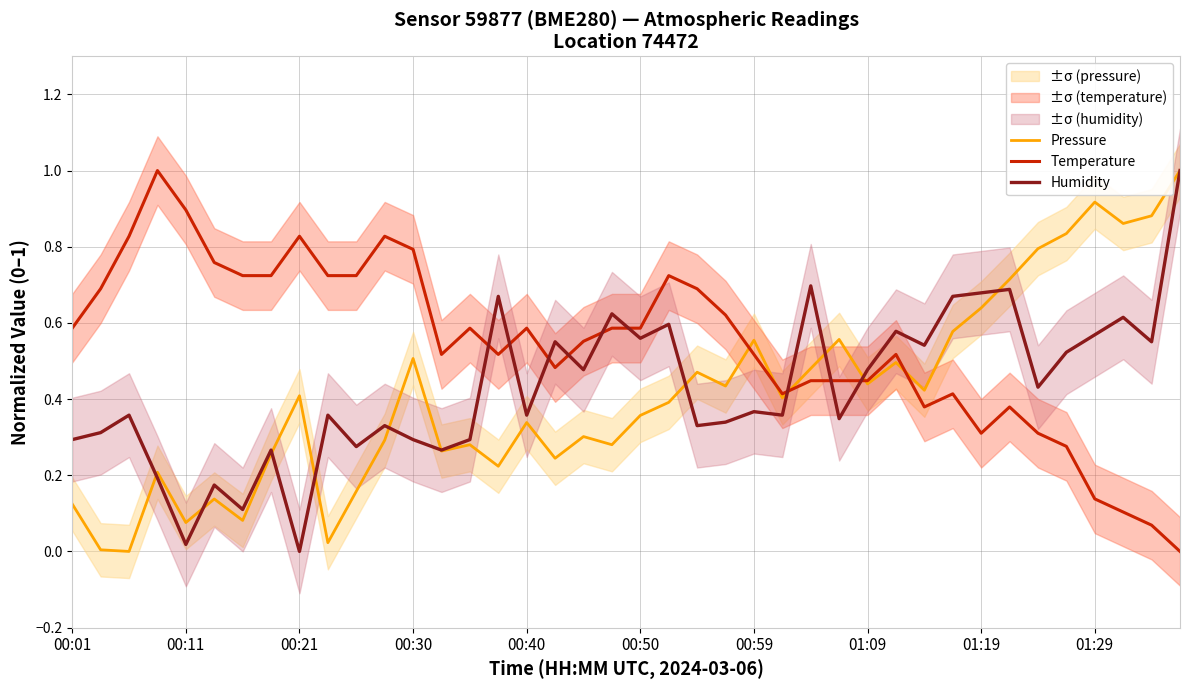

The value of Temperature at 01:09 is 1.2. True or false?

False